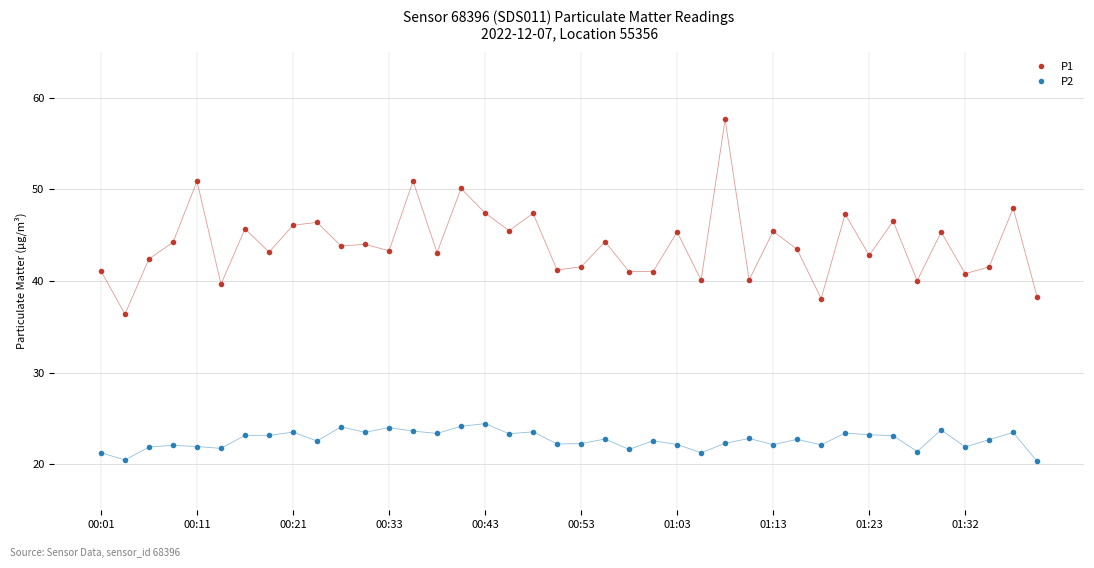

What is the value of the P1 point at the 13th from the left?

43.3